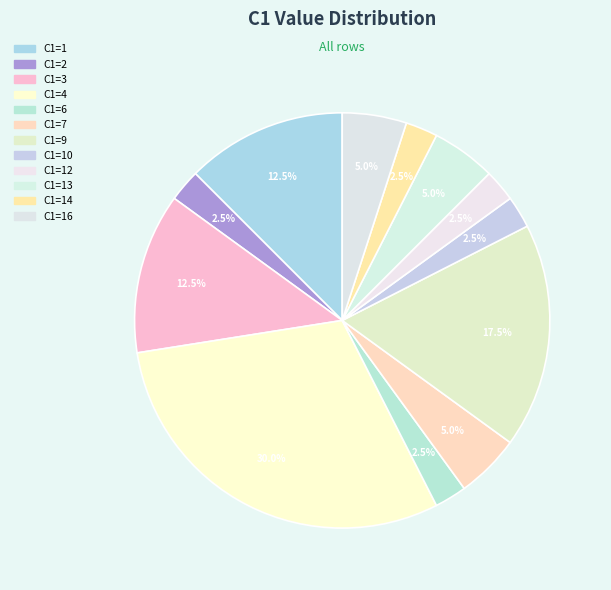

What is the largest slice in the pie chart?

C1=4